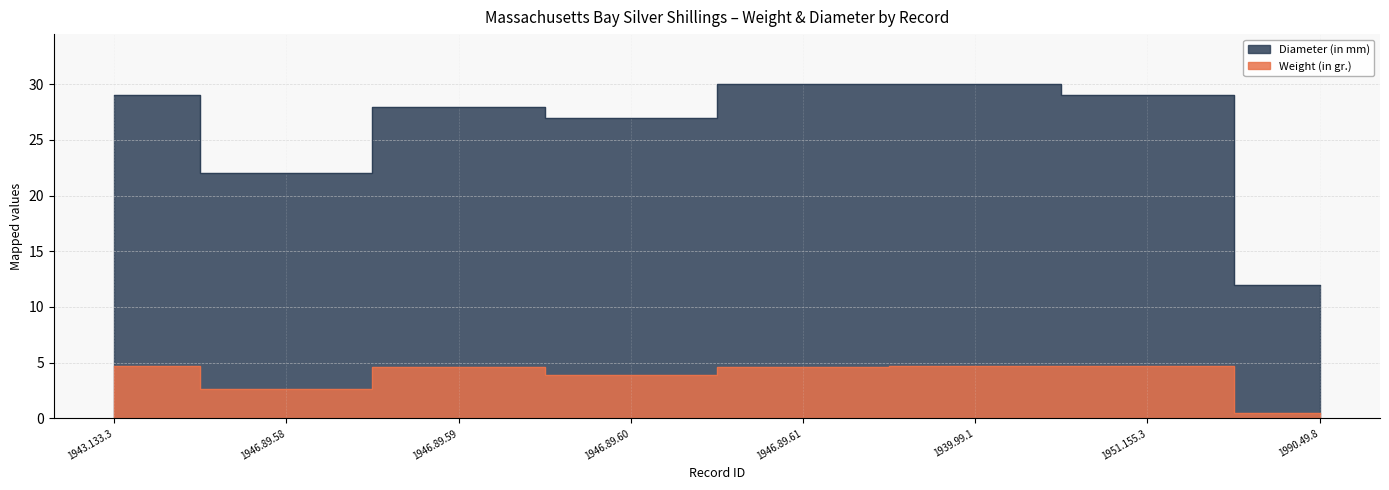

What is the label of the 7th point from the right?

1946.89.58